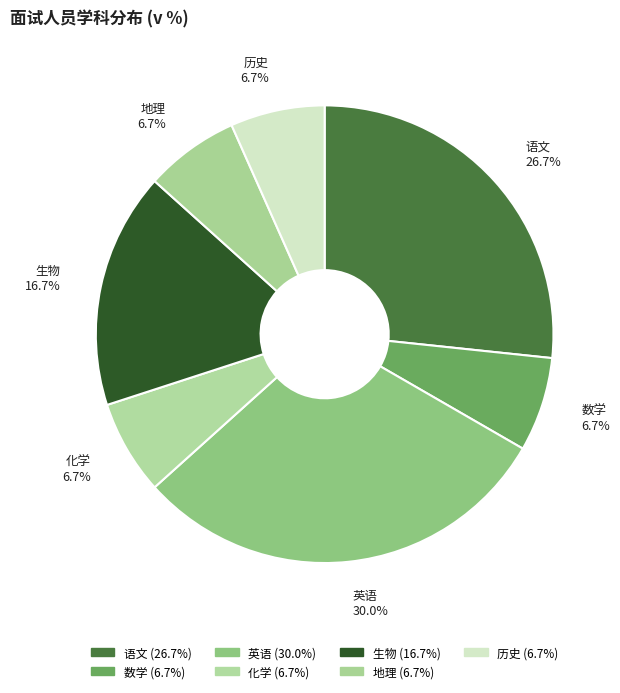

Between 化学 and 生物, which is larger?

生物